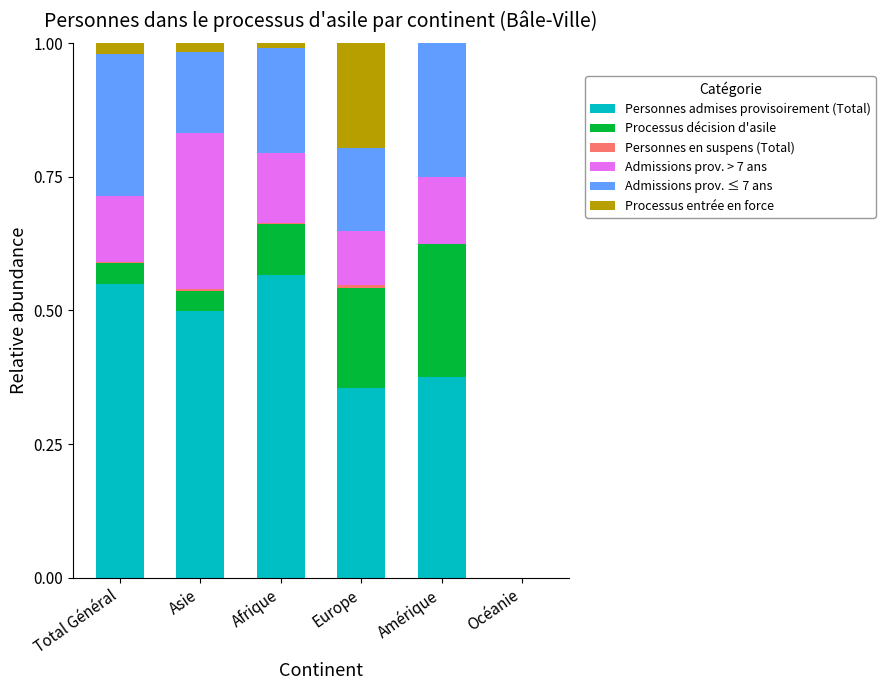

The Personnes admises provisoirement (Total) series shows 0.8 at Afrique. True or false?

False